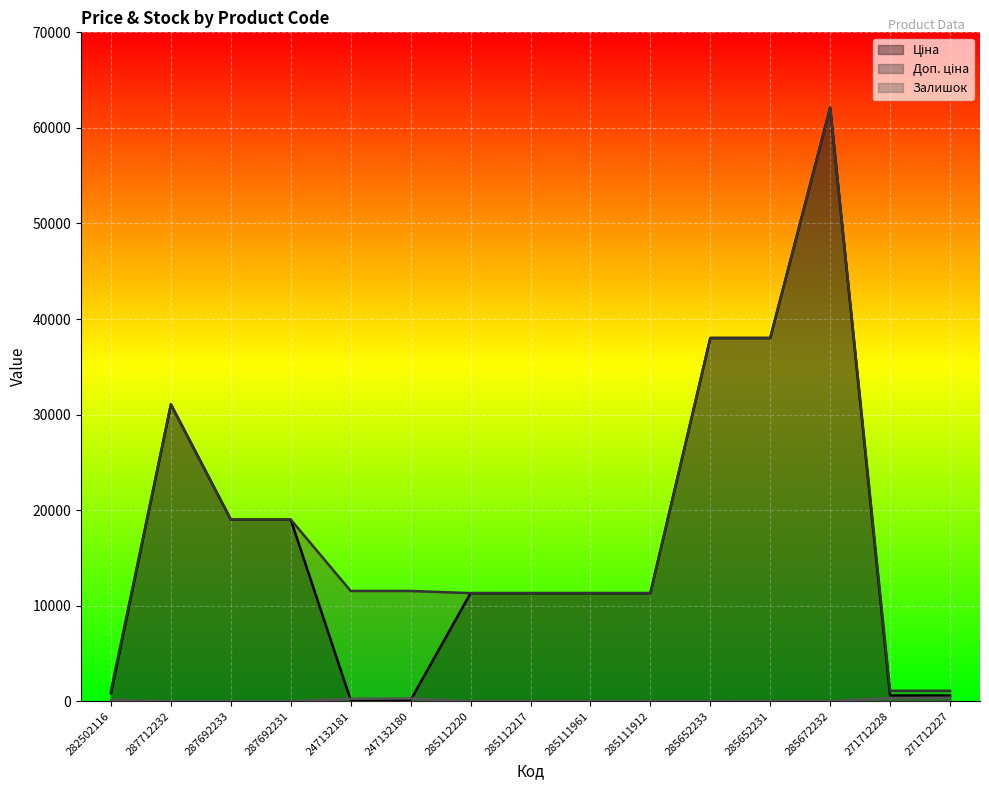

True or false: Залишок has a value of 435.5 at 247132180.

False